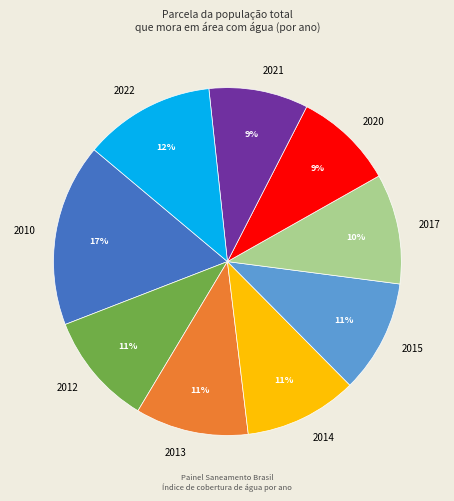

What percentage is the 2013 slice, to the nearest percent?

11%